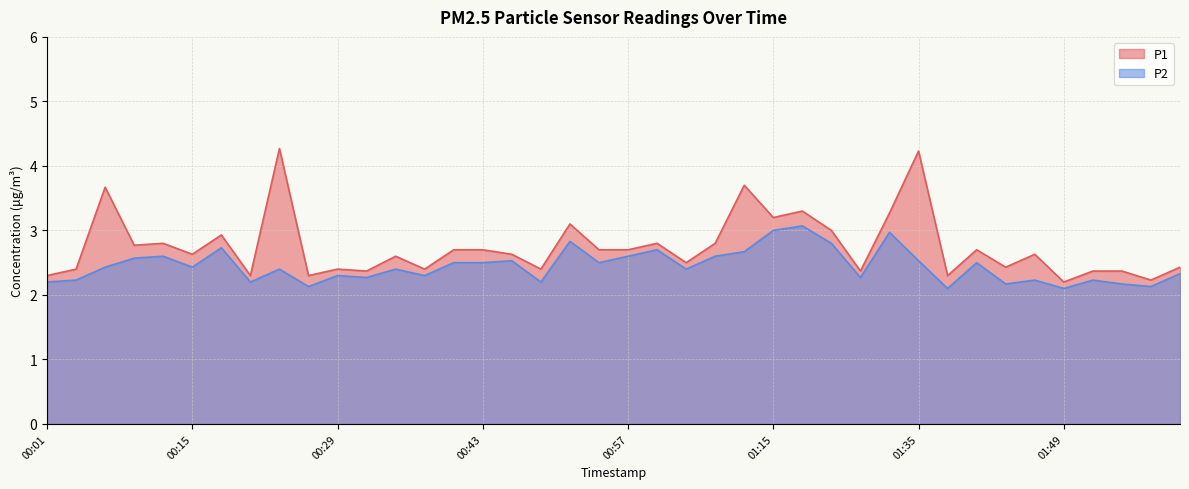

Reading left to right, transcribe all the data shown in this chart.

P1: 2.3	2.4	3.7	2.8	2.8	2.6	2.9	2.3	4.3	2.3	2.4	2.4	2.6	2.4	2.7	2.7	2.6	2.4	3.1	2.7	2.7	2.8	2.5	2.8	3.7	3.2	3.3	3.0	2.4	3.3	4.2	2.3	2.7	2.4	2.6	2.2	2.4	2.4	2.2	2.4
P2: 2.2	2.2	2.4	2.6	2.6	2.4	2.7	2.2	2.4	2.1	2.3	2.3	2.4	2.3	2.5	2.5	2.5	2.2	2.8	2.5	2.6	2.7	2.4	2.6	2.7	3.0	3.1	2.8	2.3	3.0	2.5	2.1	2.5	2.2	2.2	2.1	2.2	2.2	2.1	2.3